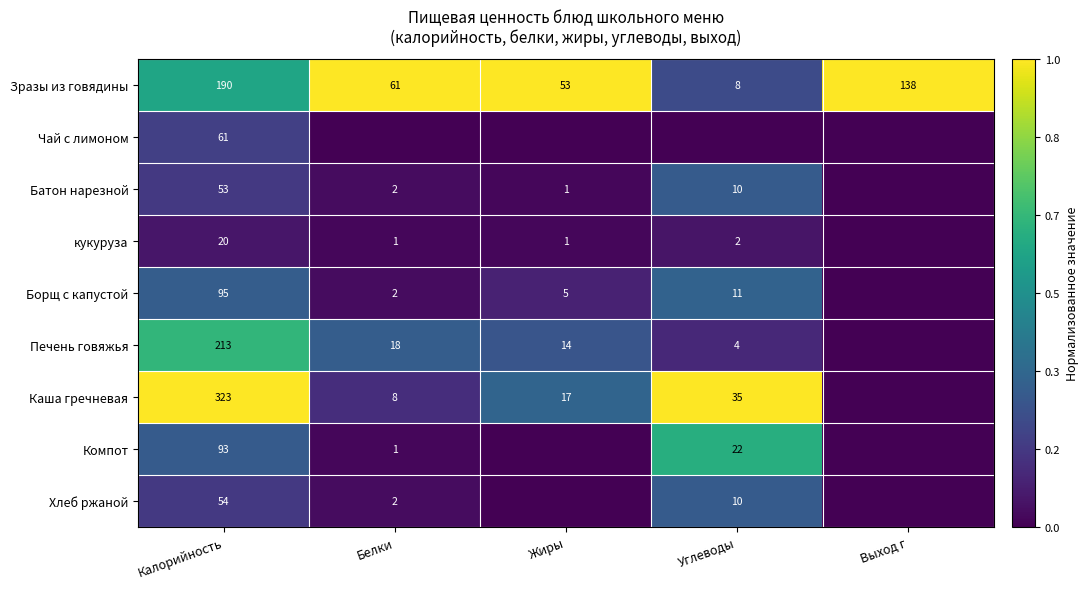

The Компот series shows 1 at Белки. True or false?

True